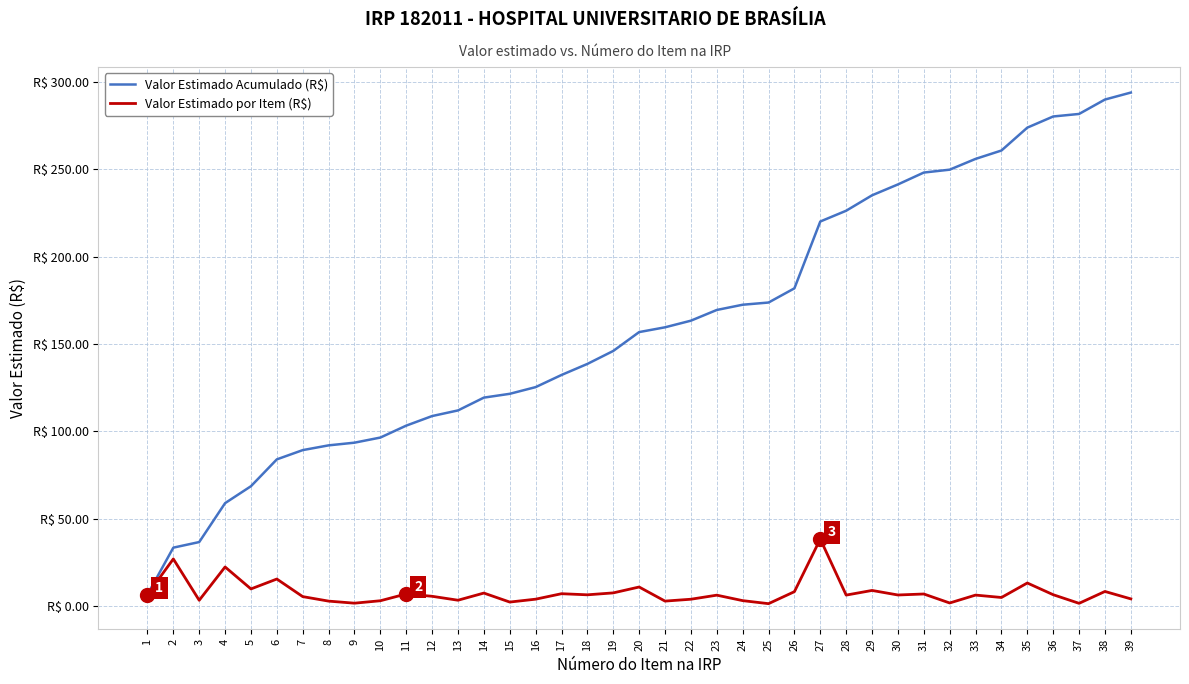

Rank the series at 4 from lowest to highest value.

Valor Estimado por Item (R$), Valor Estimado Acumulado (R$)